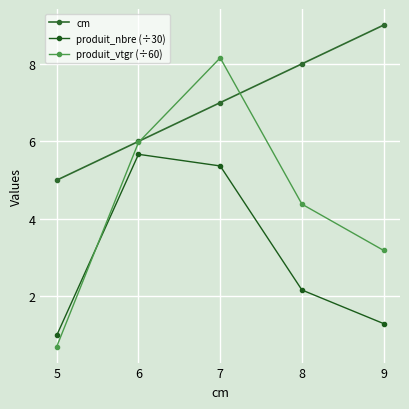

Which category has the highest value in the produit_nbre (÷30) series?

6